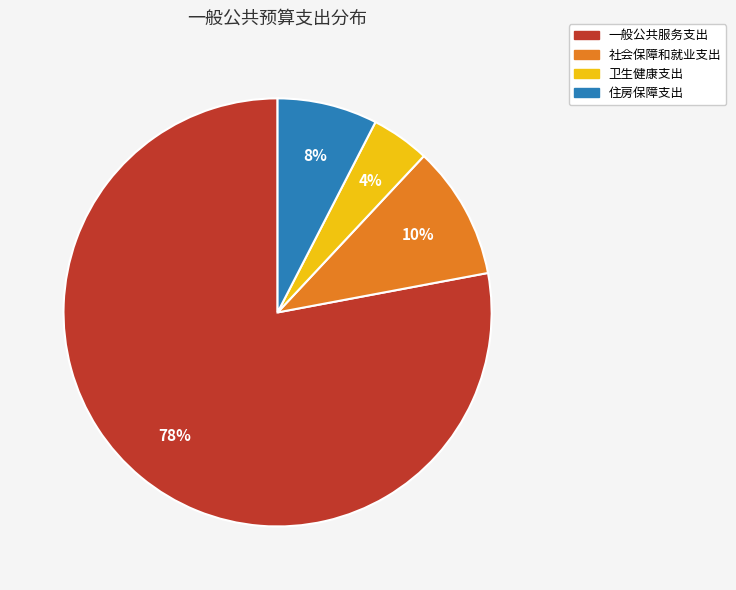

Do 一般公共服务支出 and 社会保障和就业支出 together represent more than half of the pie?

Yes